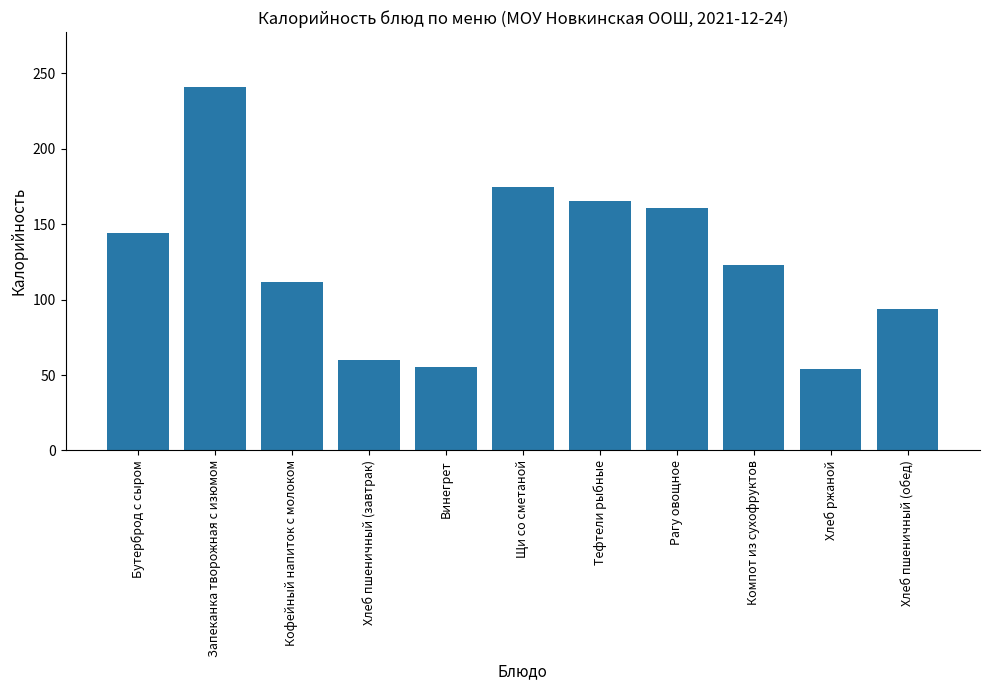

What position from the right is Винегрет?

7